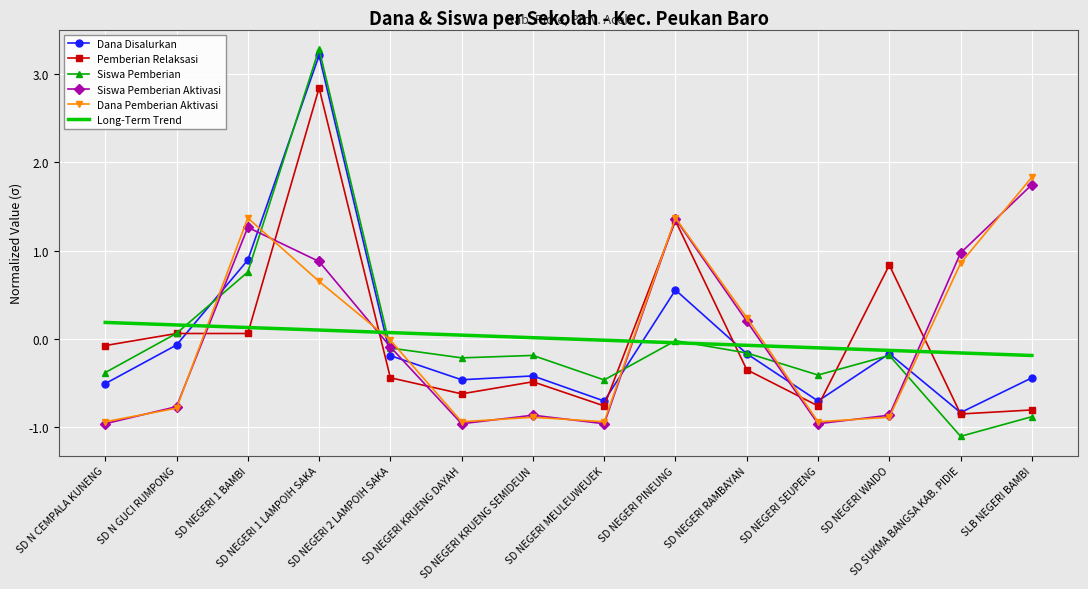

Between SD NEGERI KRUENG SEMIDEUN and SD NEGERI RAMBAYAN, which series saw the biggest shift?

Dana Pemberian Aktivasi